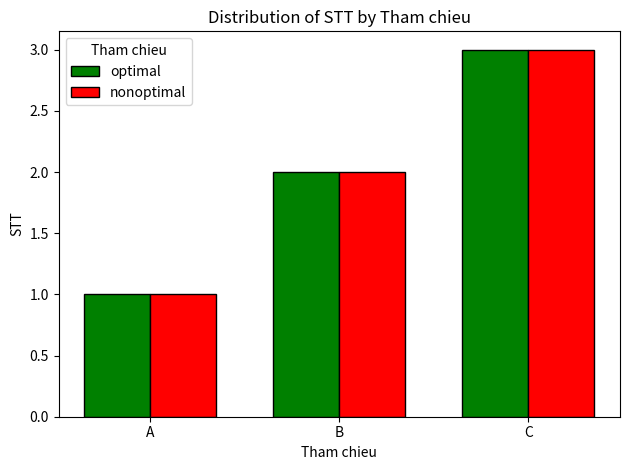

What are all the series names shown in the legend?

optimal, nonoptimal